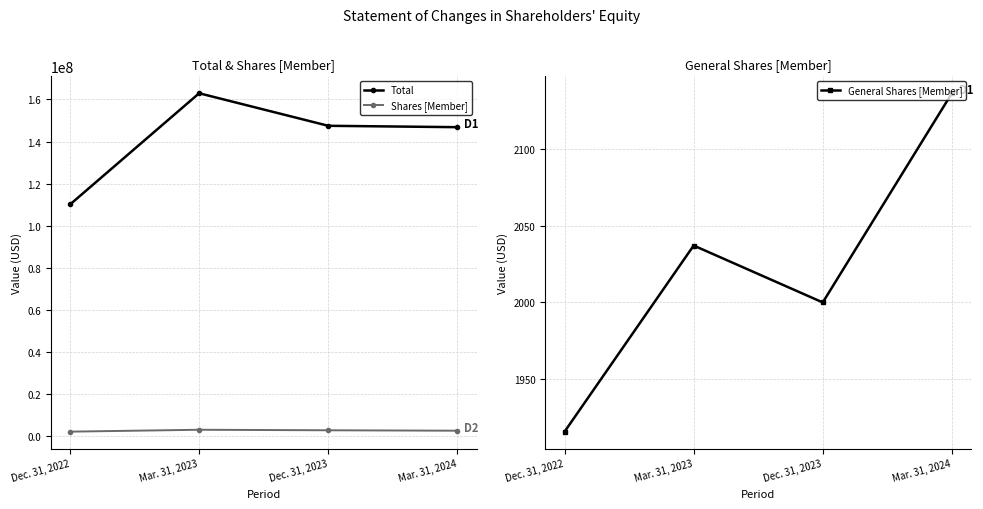

Does the chart display data point markers on the line(s)?

Yes